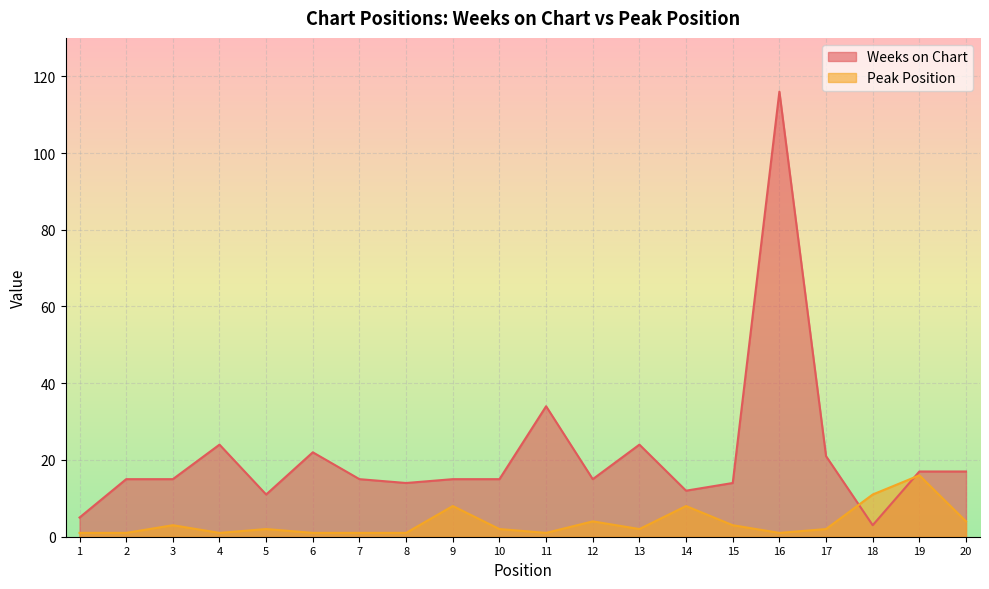

What is the value of the Peak Position point at the 13th from the left?

2